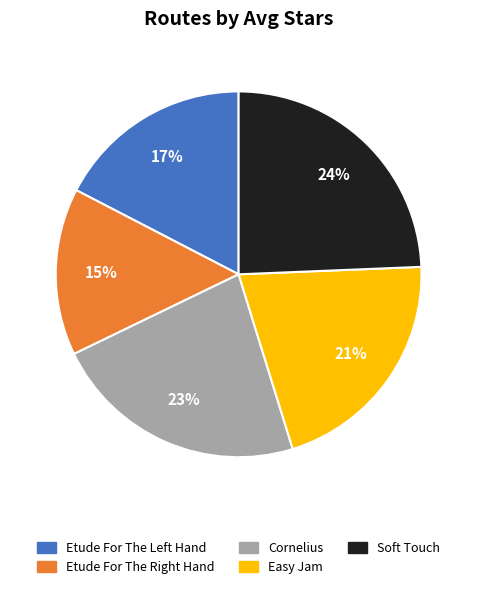

What is the largest slice in the pie chart?

Soft Touch